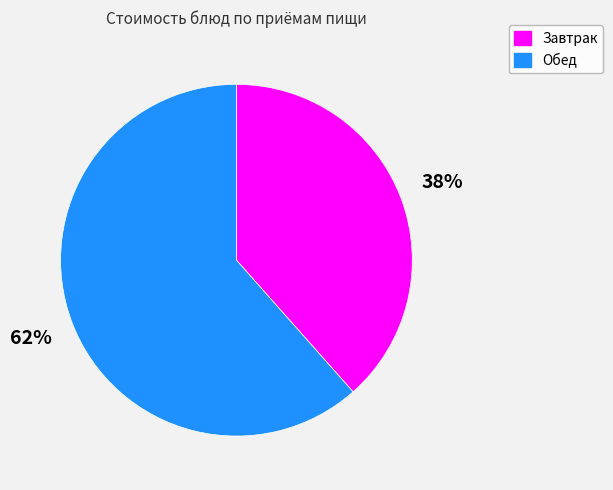

Is there any slice that represents more than half of the pie?

Yes